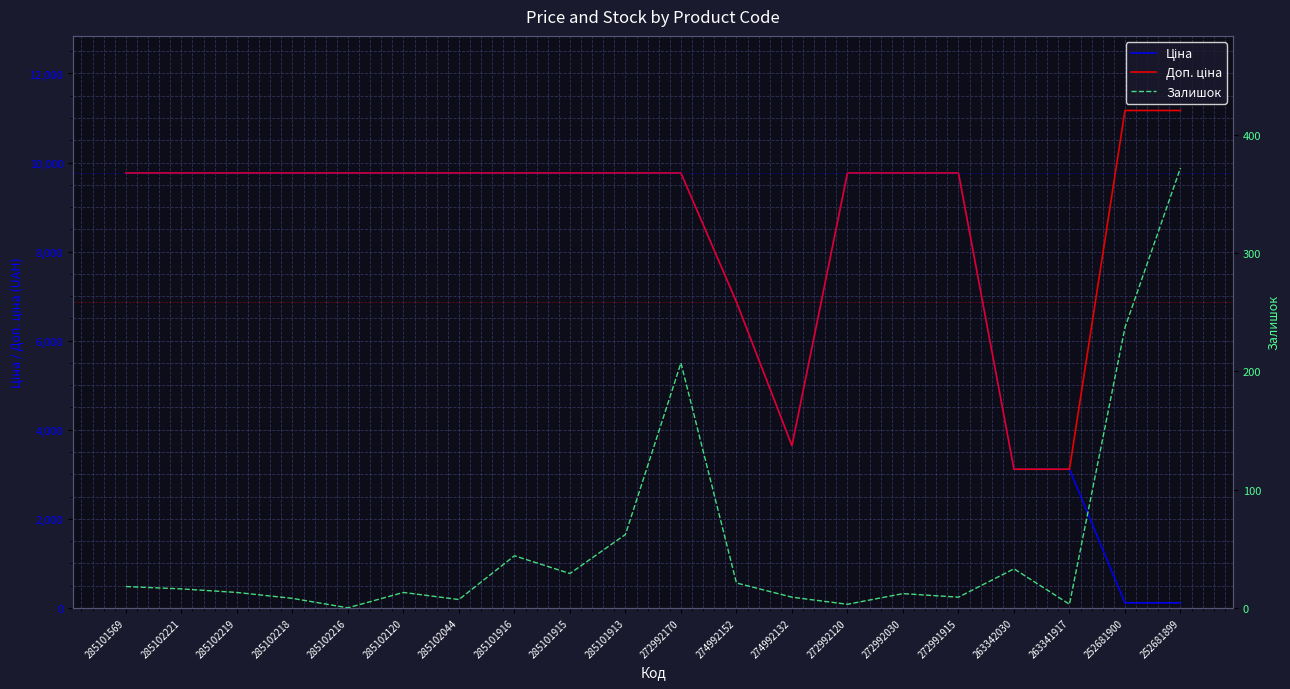

True or false: Ціна has more than 1 interior local peaks.

False